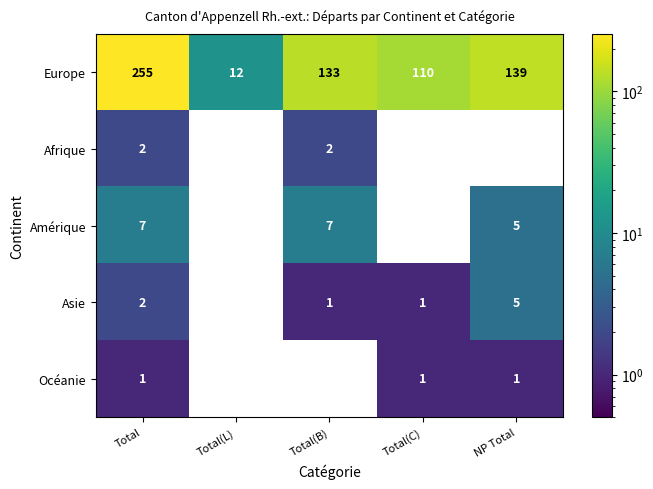

Is it true that Europe equals 139 at NP Total?

True